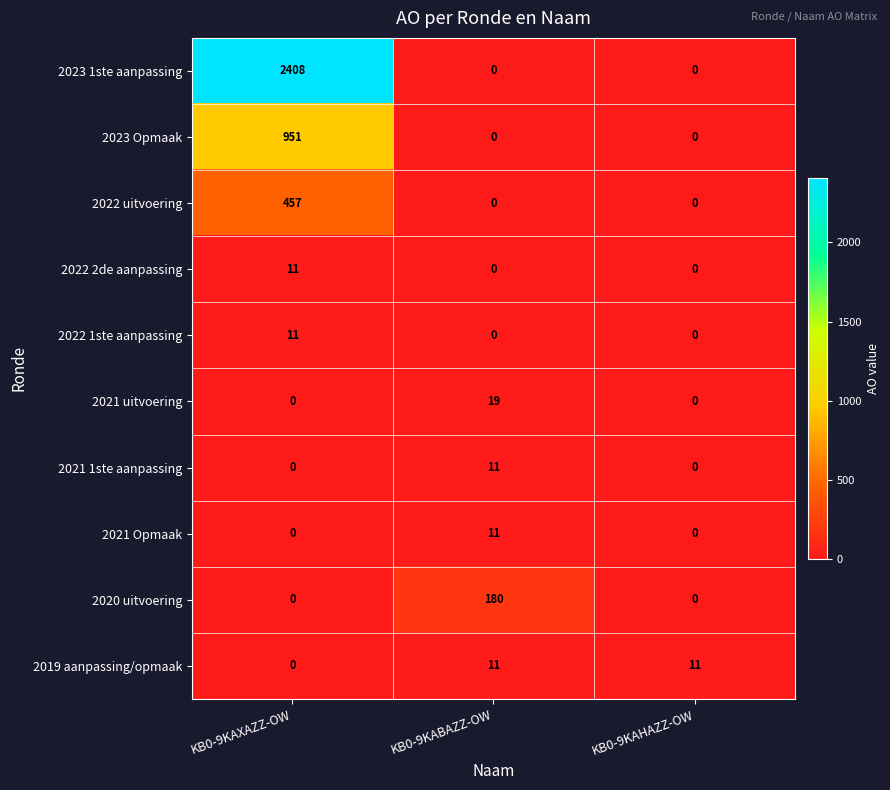

Which category has the lowest value in the 2019 aanpassing/opmaak series?

KB0-9KAXAZZ-OW